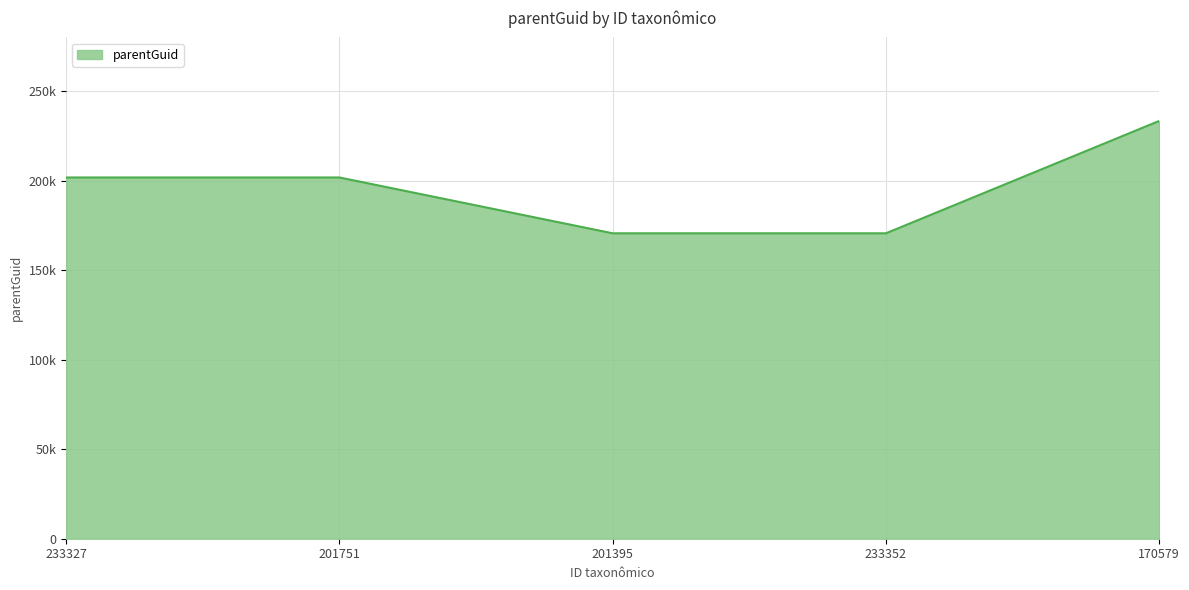

What value does the data have at 170579, to the nearest 50?

233300